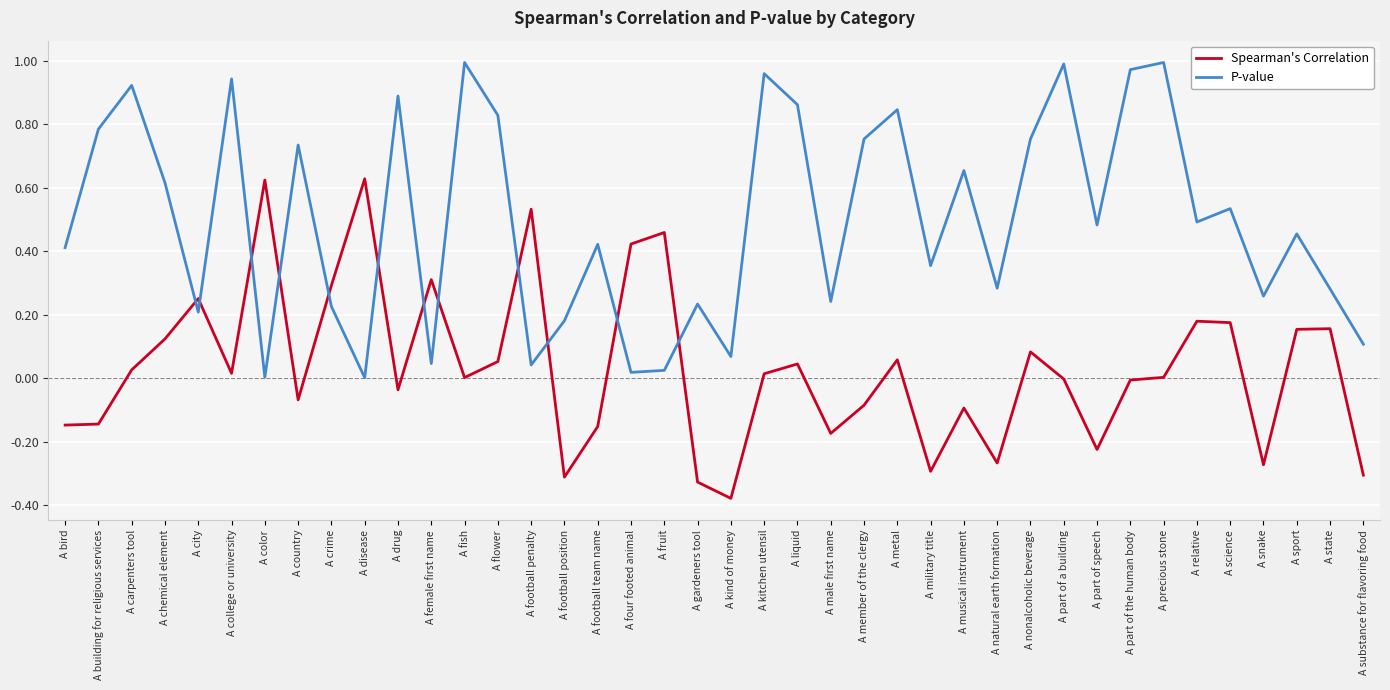

Between which two adjacent categories do P-value and Spearman's Correlation first intersect?

A chemical element and A city